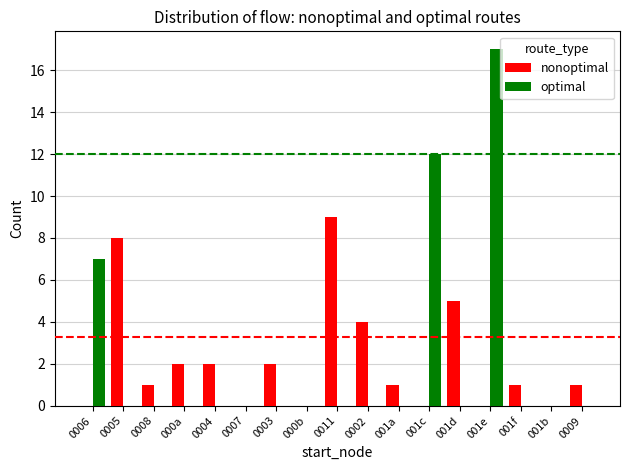

What is the sum of all nonoptimal values?

36